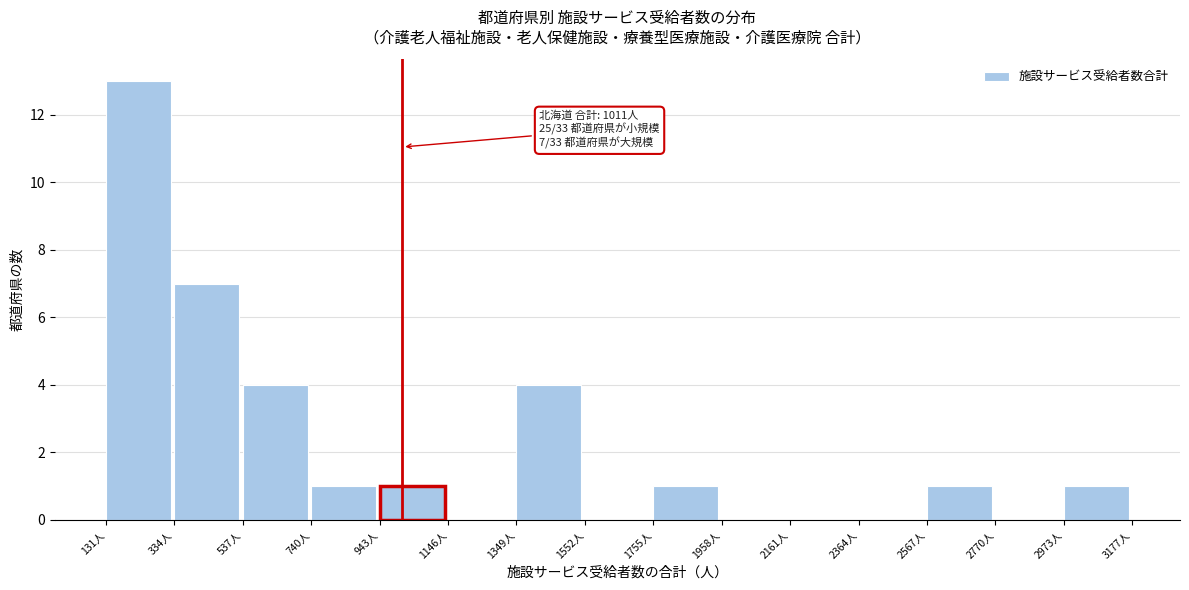

Over which range of the x-axis is the bar tallest?

150 to 350